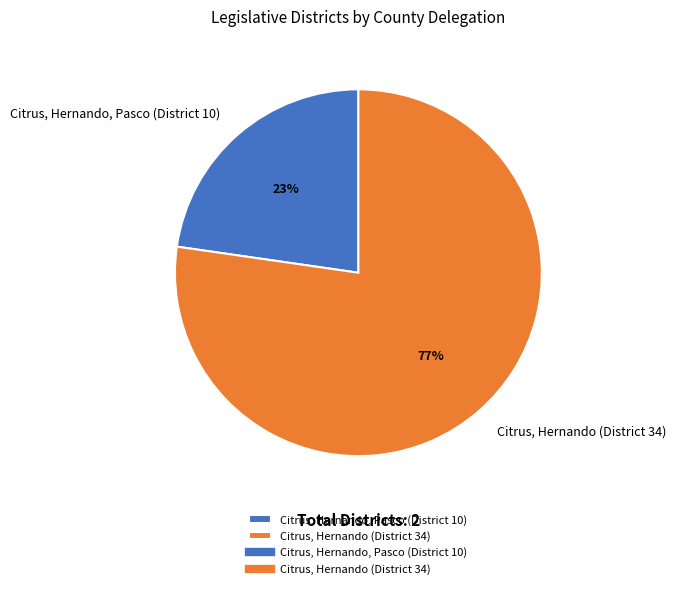

Is it true that Citrus, Hernando, Pasco (District 10) is 23% of the pie?

True